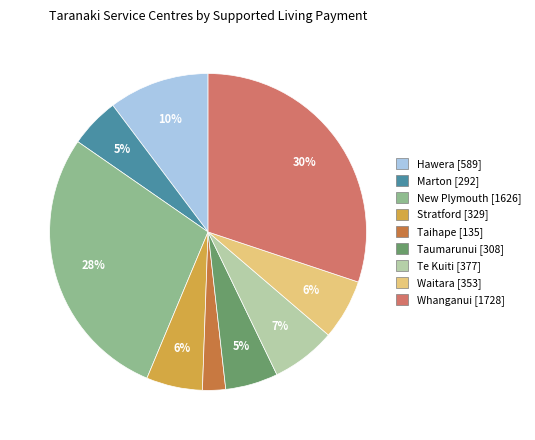

Which category has the biggest portion of the pie?

Whanganui